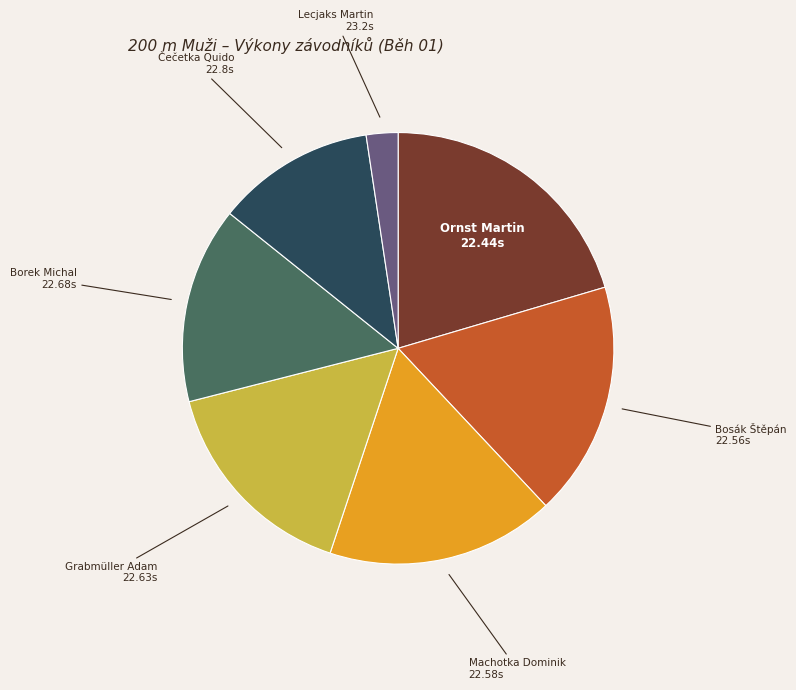

Between Machotka Dominik and Lecjaks Martin, which is larger?

Machotka Dominik